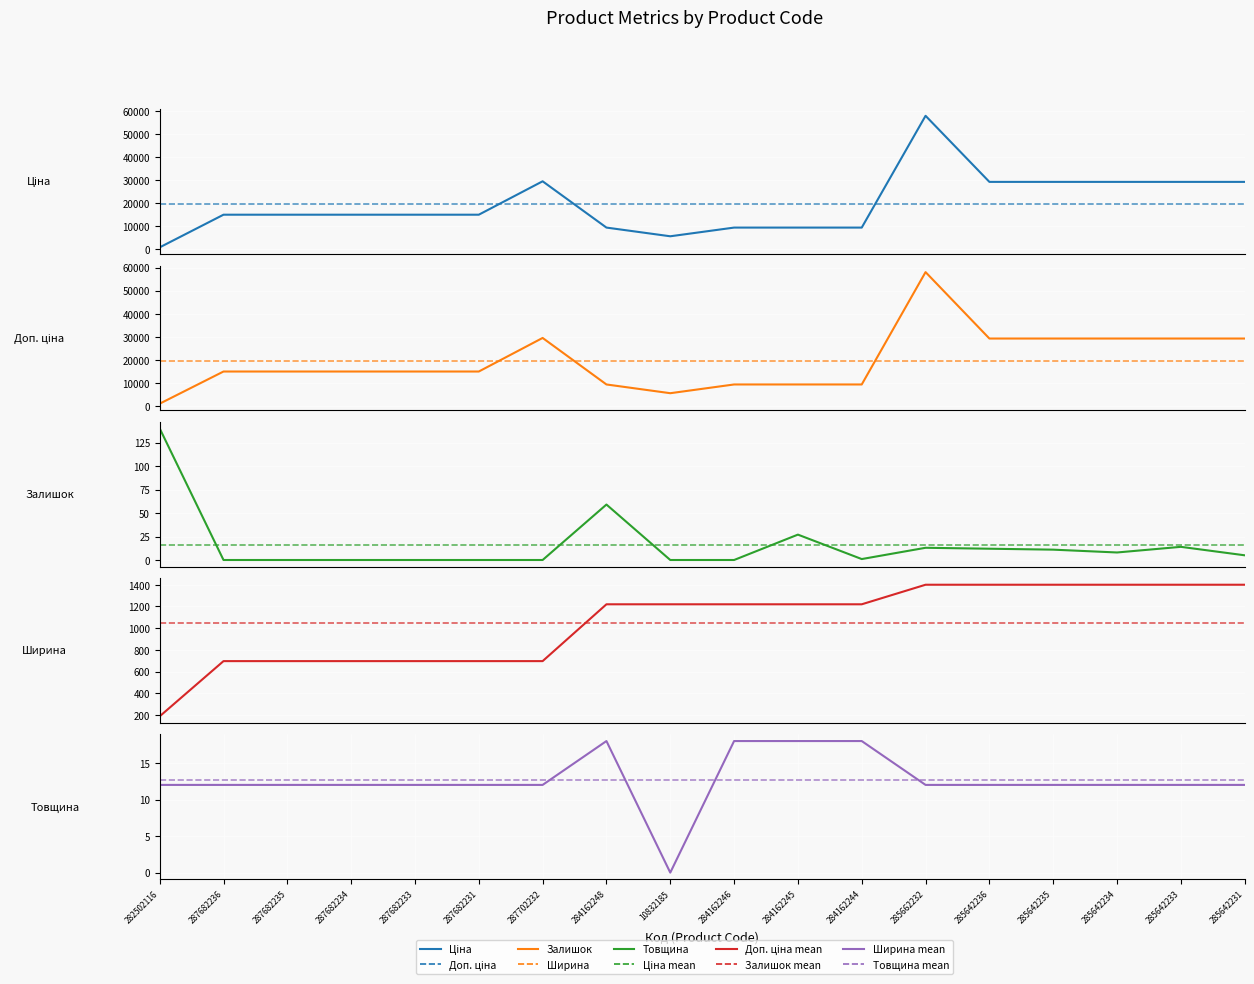

Rank the series at 285642236 from highest to lowest value.

Ціна, Доп. ціна, Ширина, Залишок, Товщина